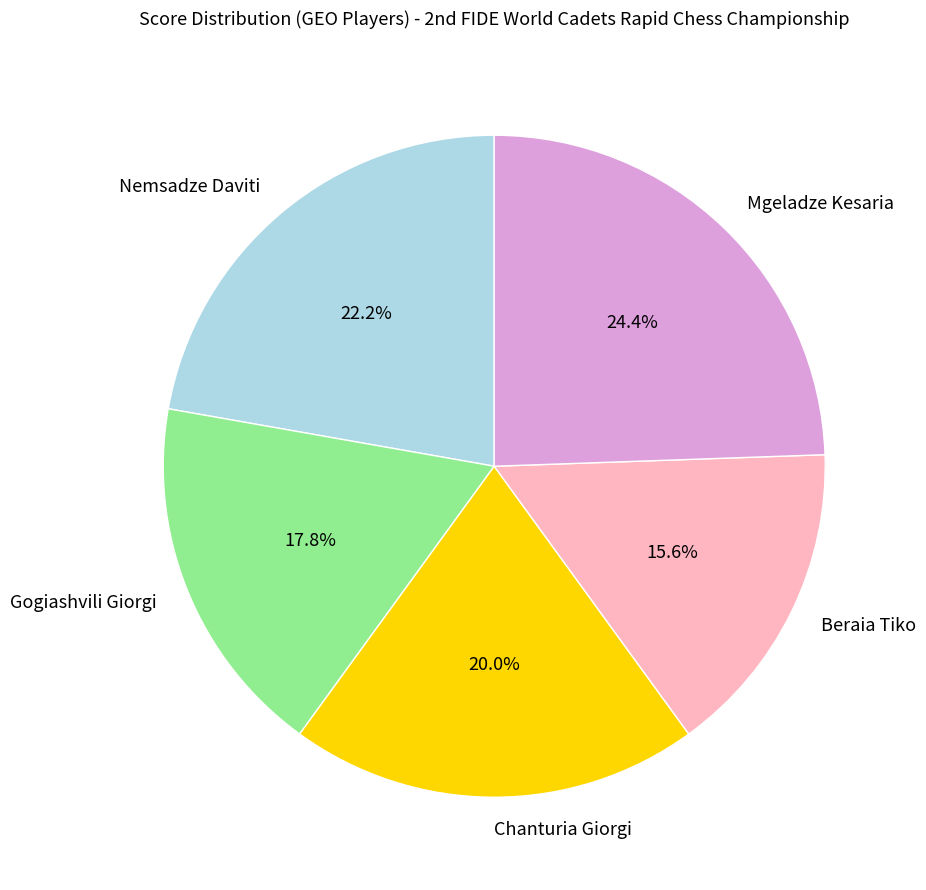

Which category has the smallest portion of the pie?

Beraia Tiko